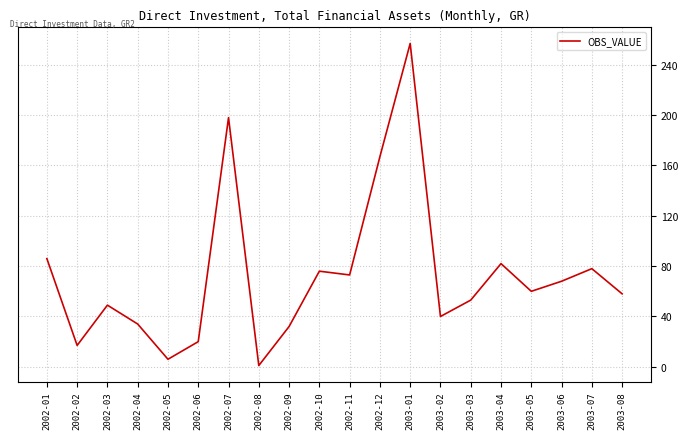

What position from the right is 2003-02?

7